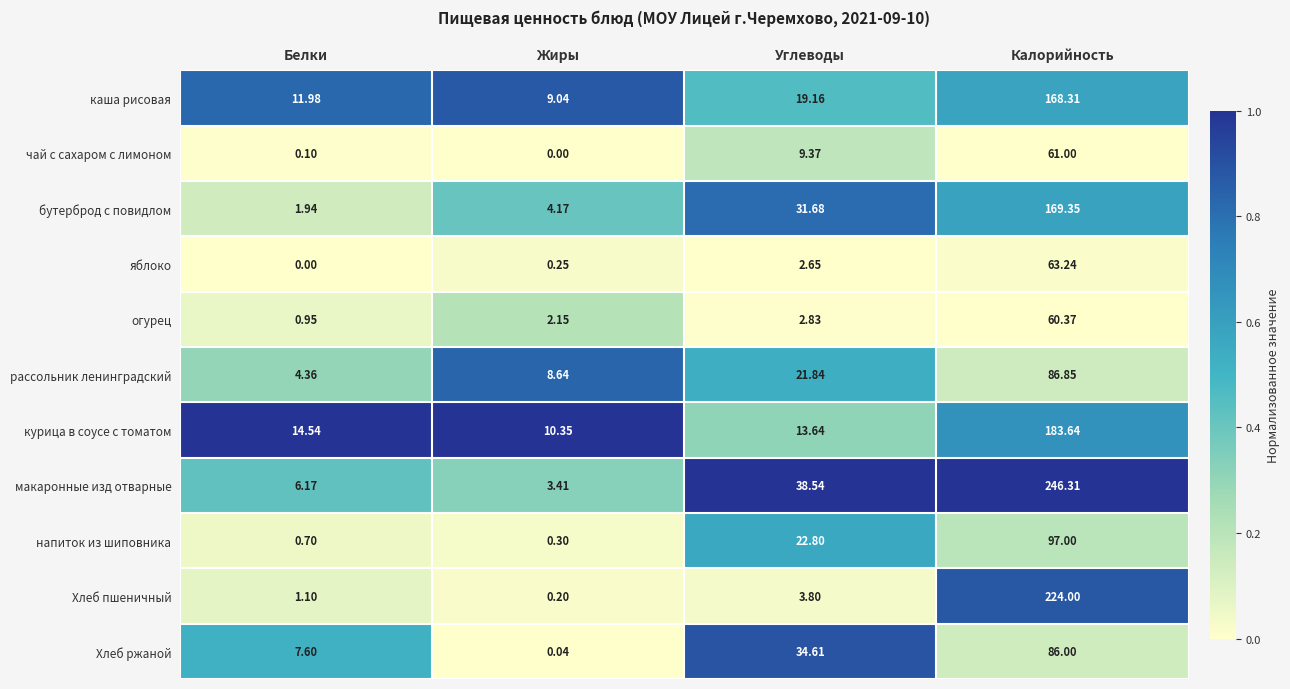

Which series has the widest spread of values?

макаронные изд отварные